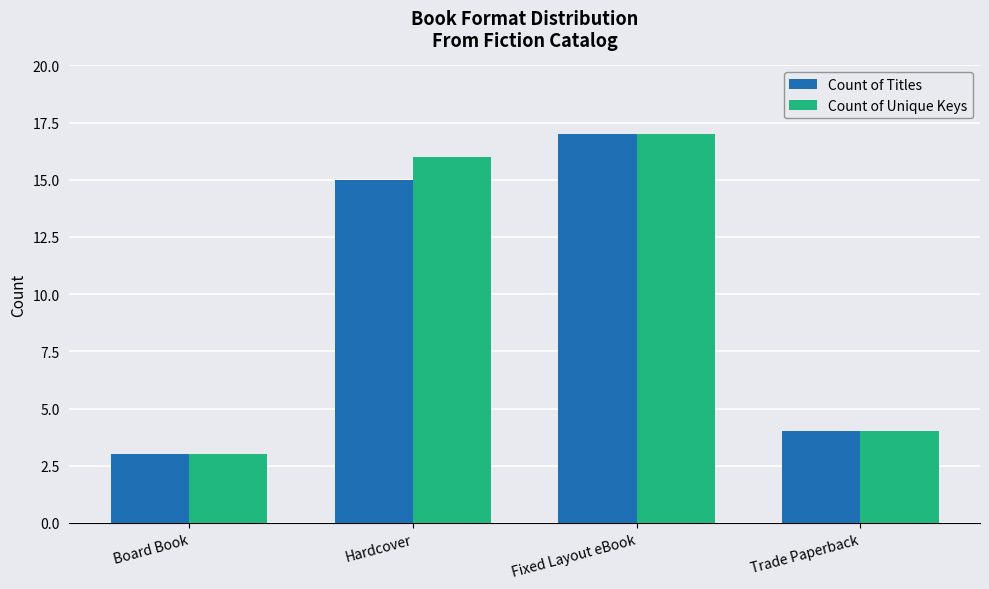

At which label is Count of Titles closest to 10?

Hardcover